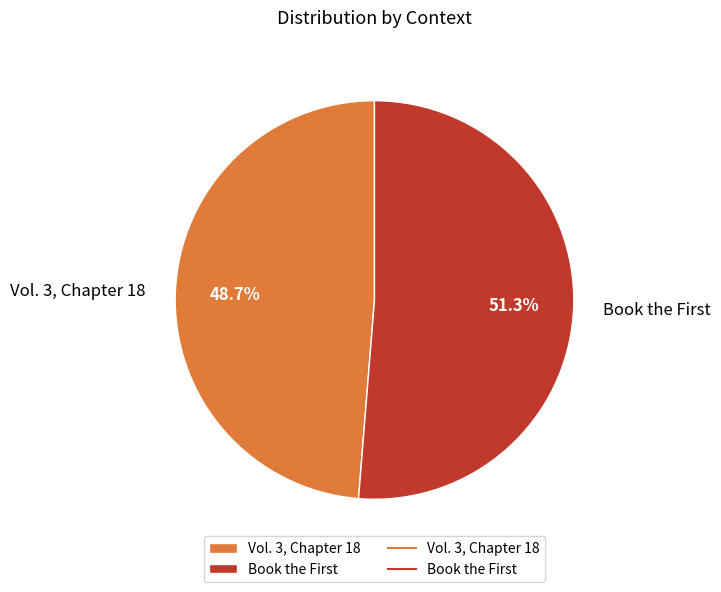

Is it true that Vol. 3, Chapter 18 is 43% of the pie?

False